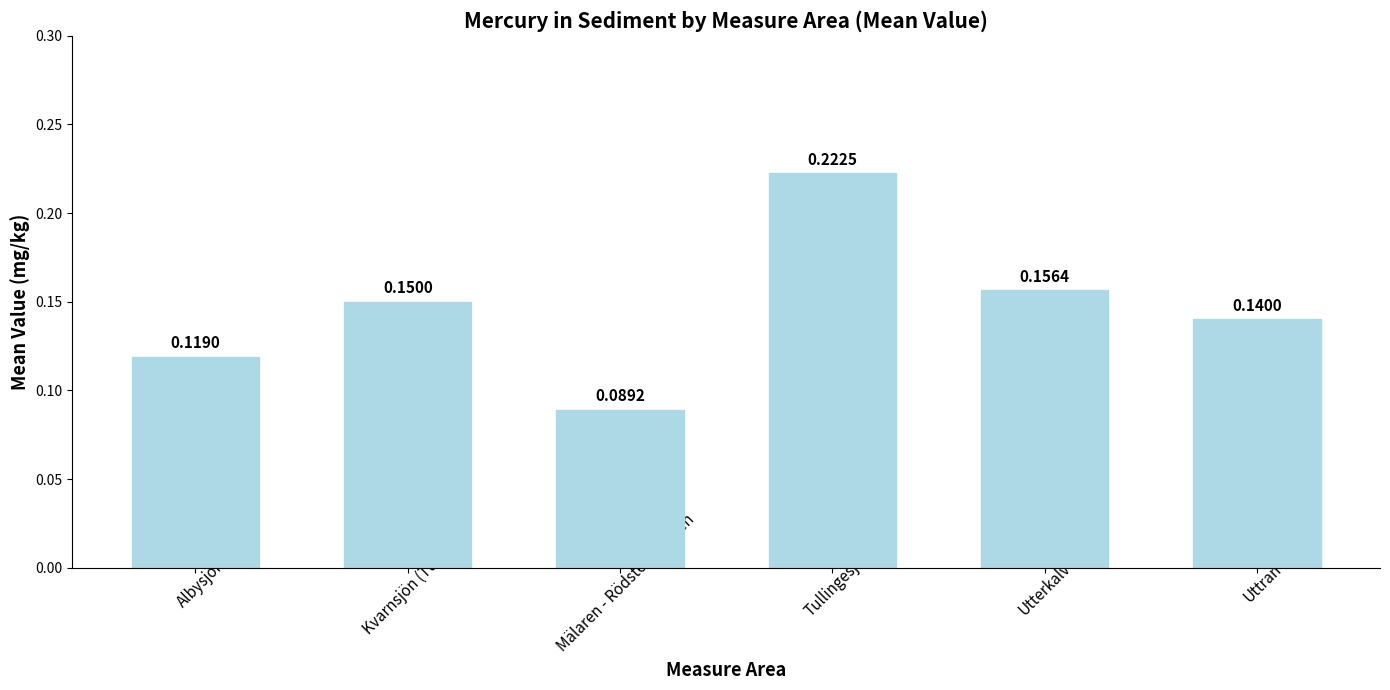

Between Kvarnsjön (Tumba) and Tullingesjön, which is larger?

Tullingesjön